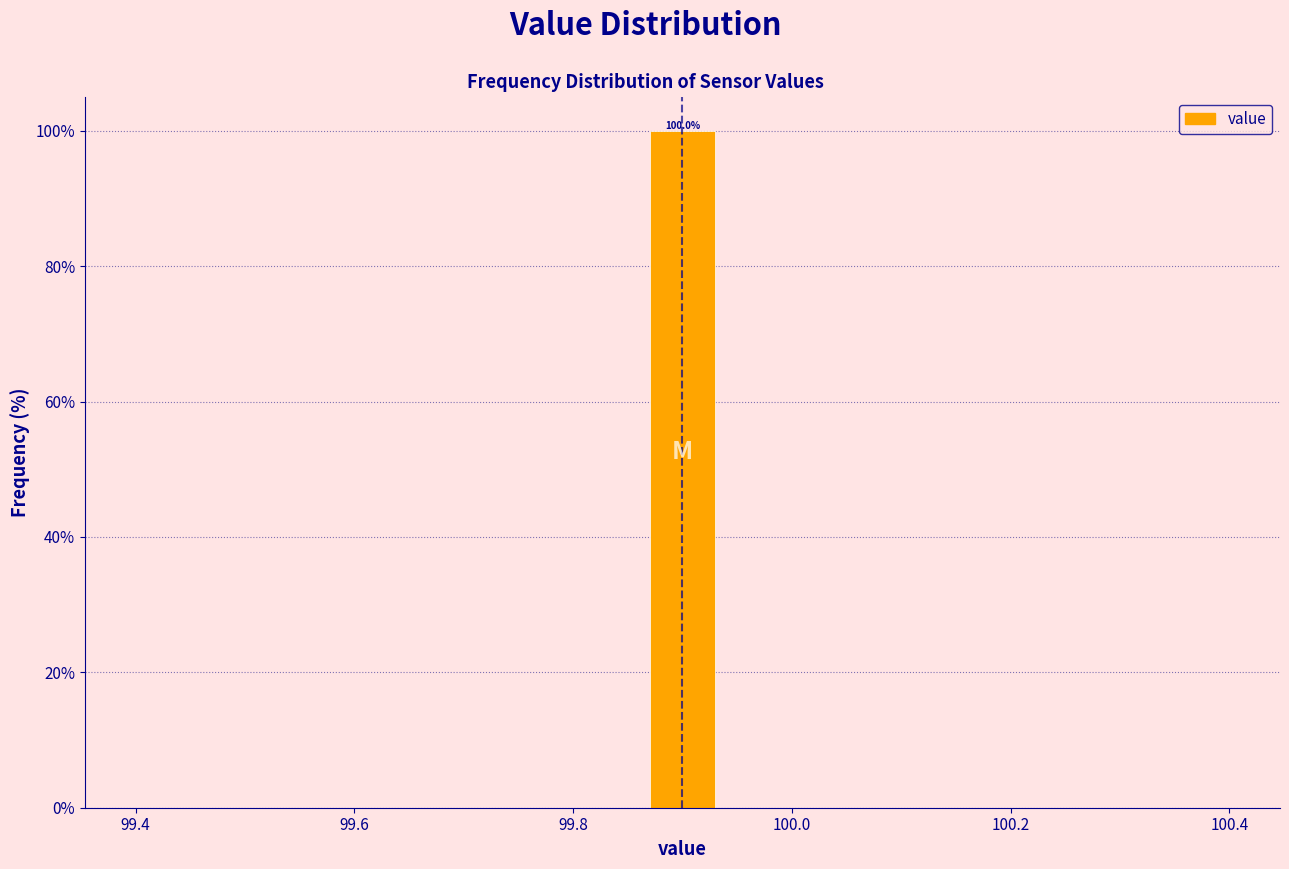

Around what value on the x-axis is the tallest bar? Give the approximate position of its centre, as read against the axis.

99.90